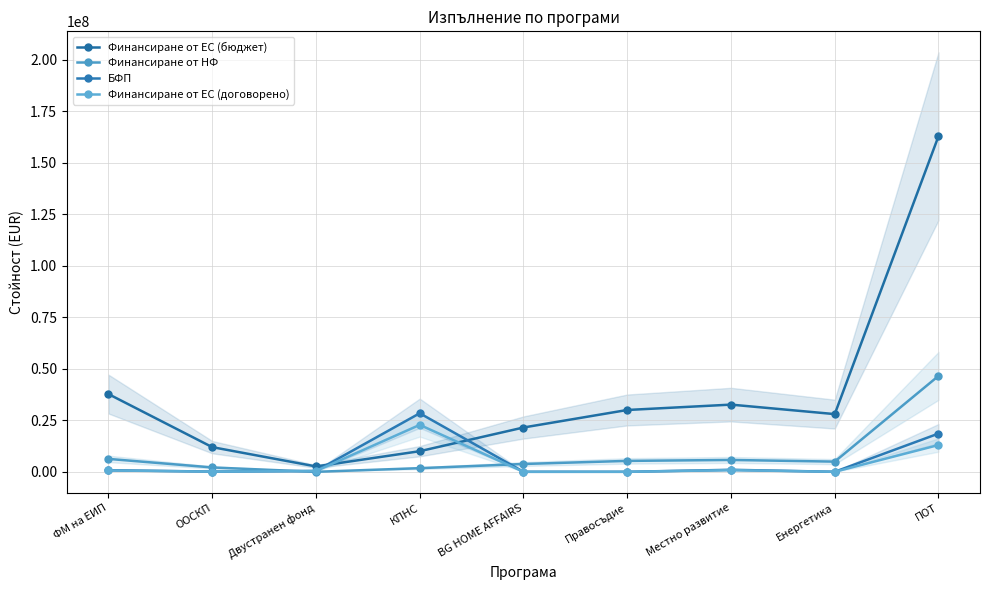

The Финансиране от НФ series shows 5294036.8 at Правосъдие. True or false?

True